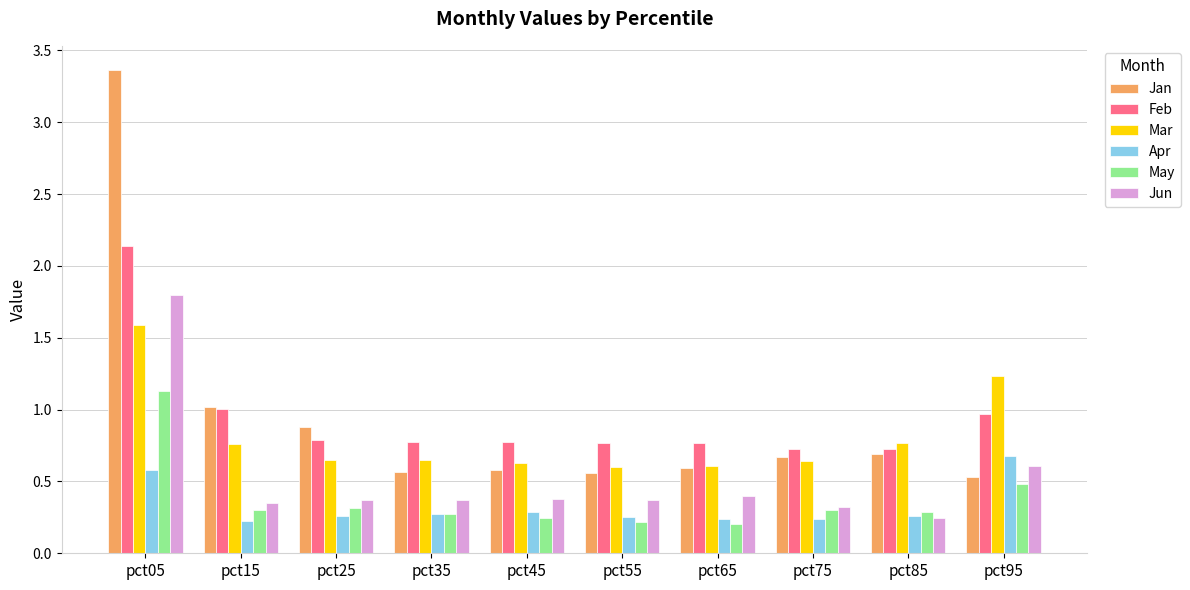

Is it true that May equals 2.0 at pct05?

False